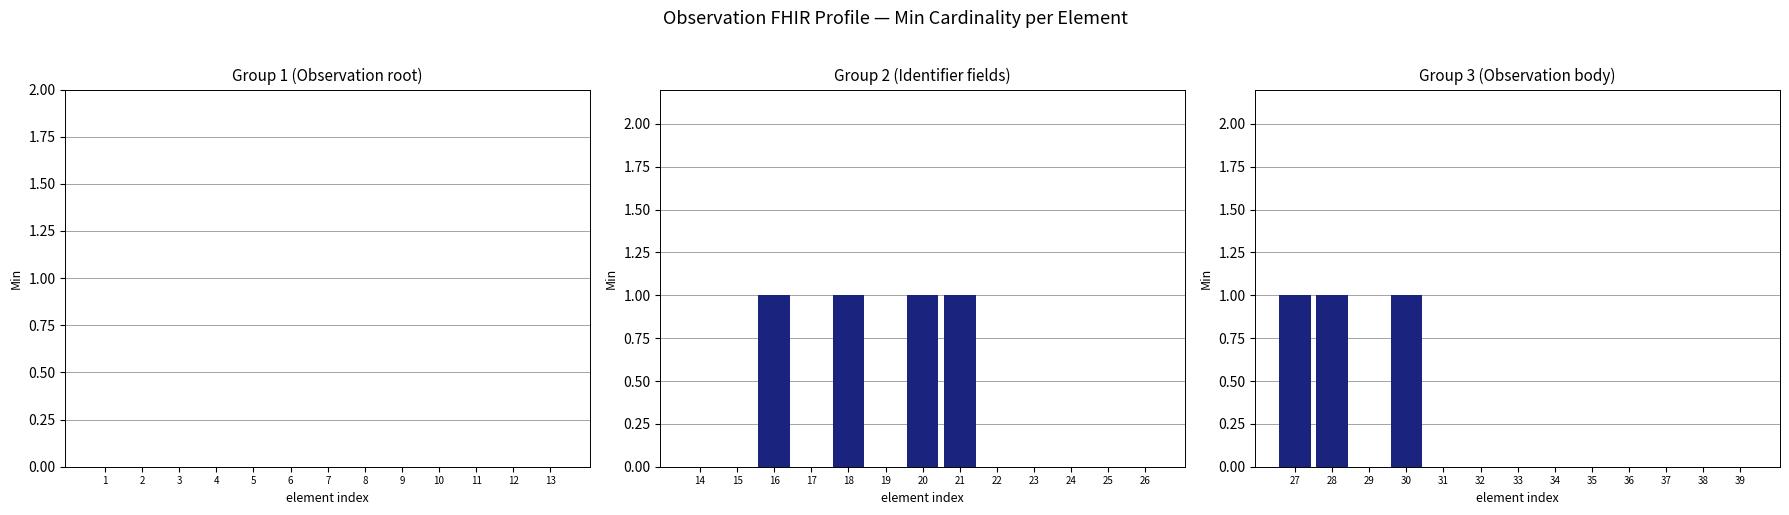

Rank the categories by value from highest to lowest.

27, 28, 30, 29, 31, 32, 33, 34, 35, 36, 37, 38, 39